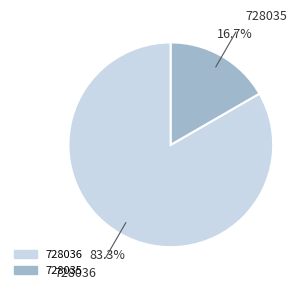

Combined, do 728036 and 728035 account for over 50%?

Yes